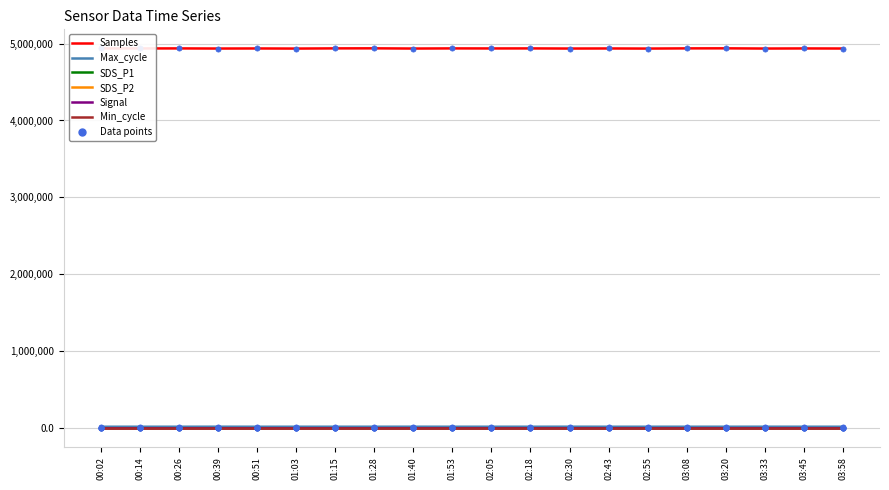

Is the value of Min_cycle at 03:20 greater than the value of Samples at 00:39?

No